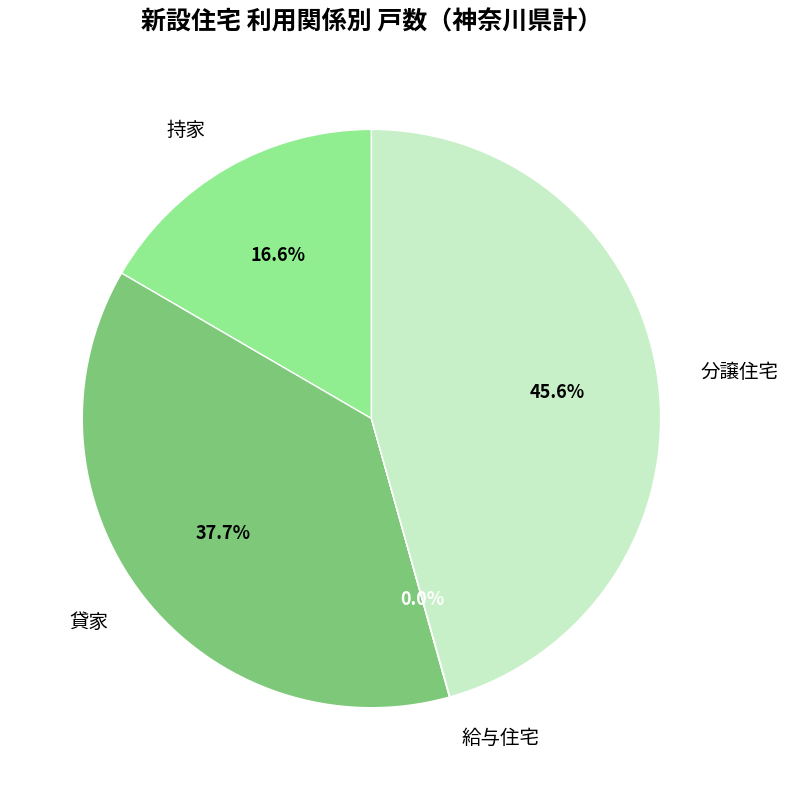

What is the largest slice in the pie chart?

分譲住宅